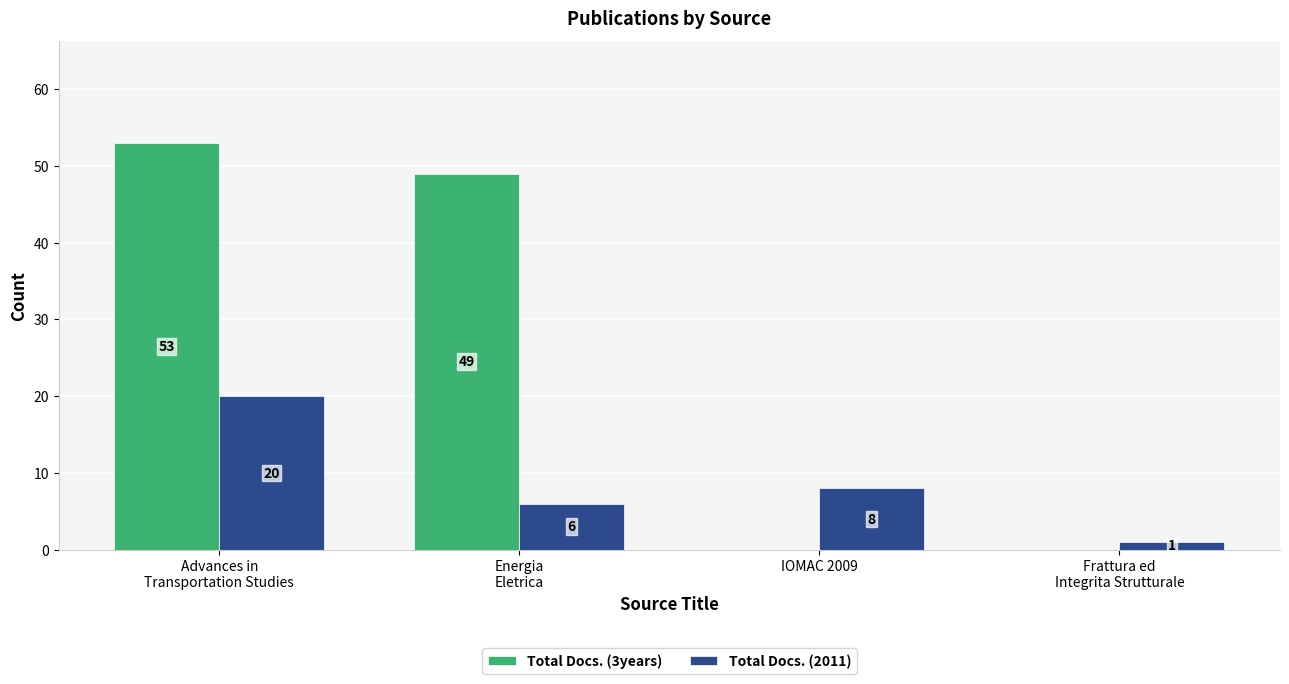

What are all the series names shown in the legend?

Total Docs. (3years), Total Docs. (2011)